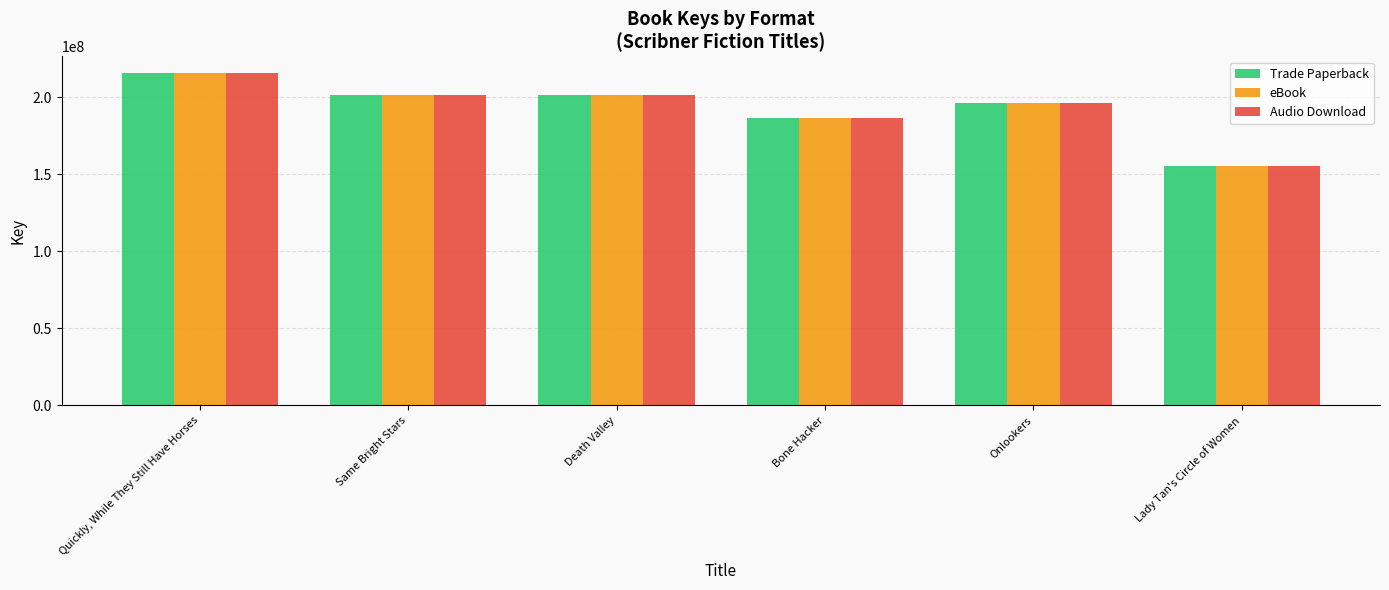

How many bars are there in each group?

3